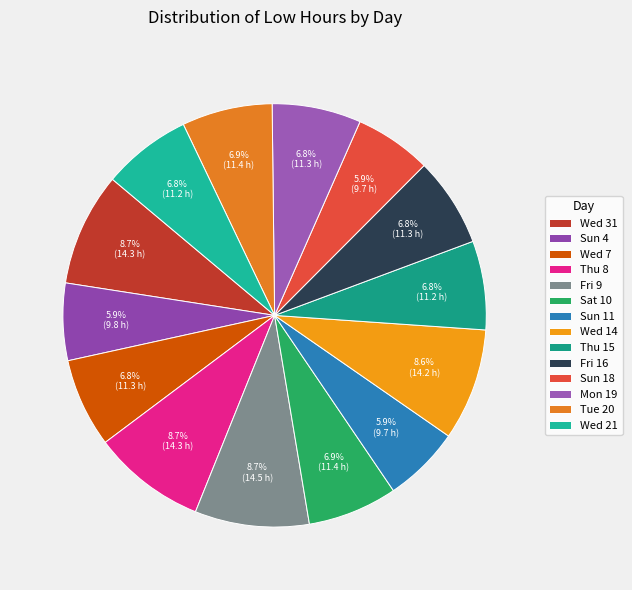

Count the number of slices in the pie.

14